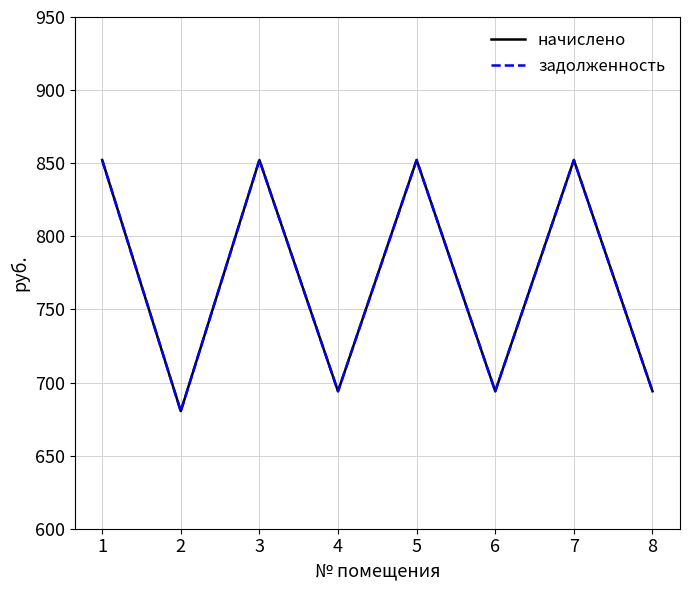

At which category does the chart reach its minimum across all series?

2